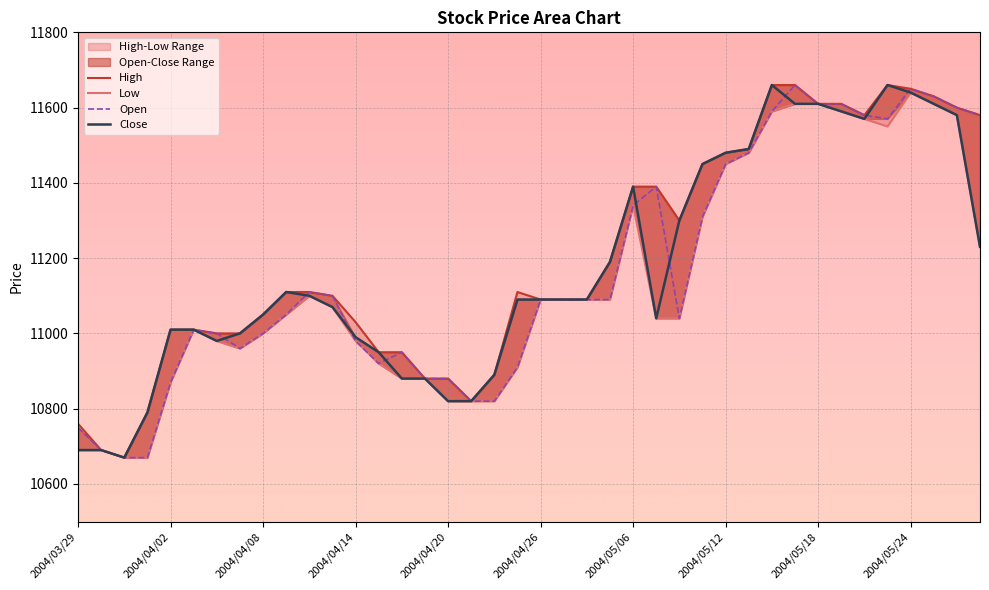

What is the spread (max minus min) of values at 30?

70